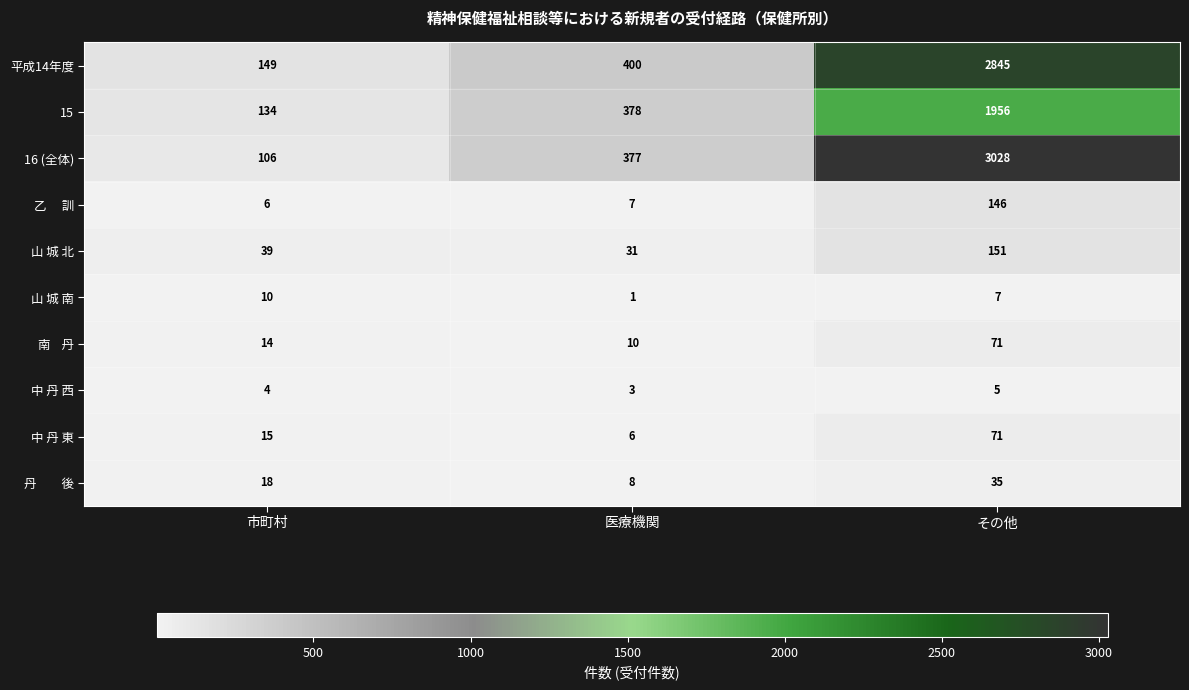

Which series has the largest range (max minus min)?

16 (全体)